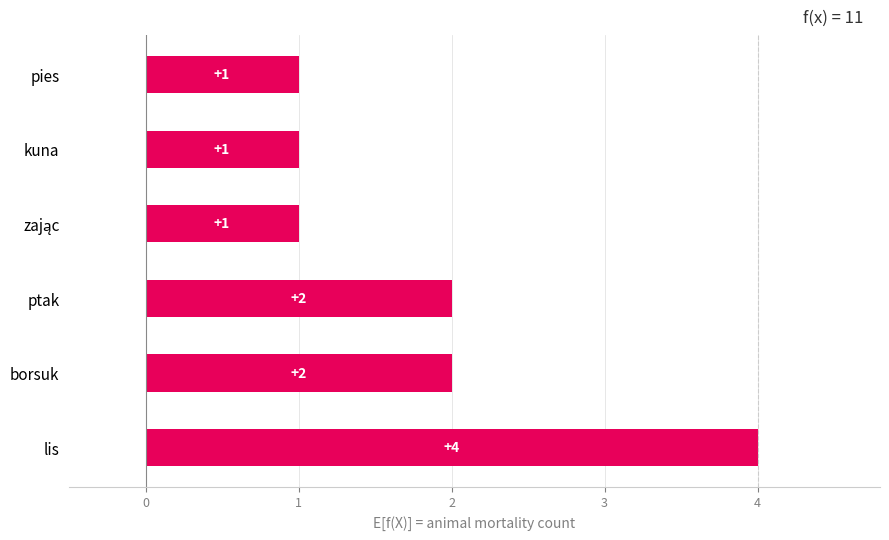

What is the difference between the values at kuna and lis?

3